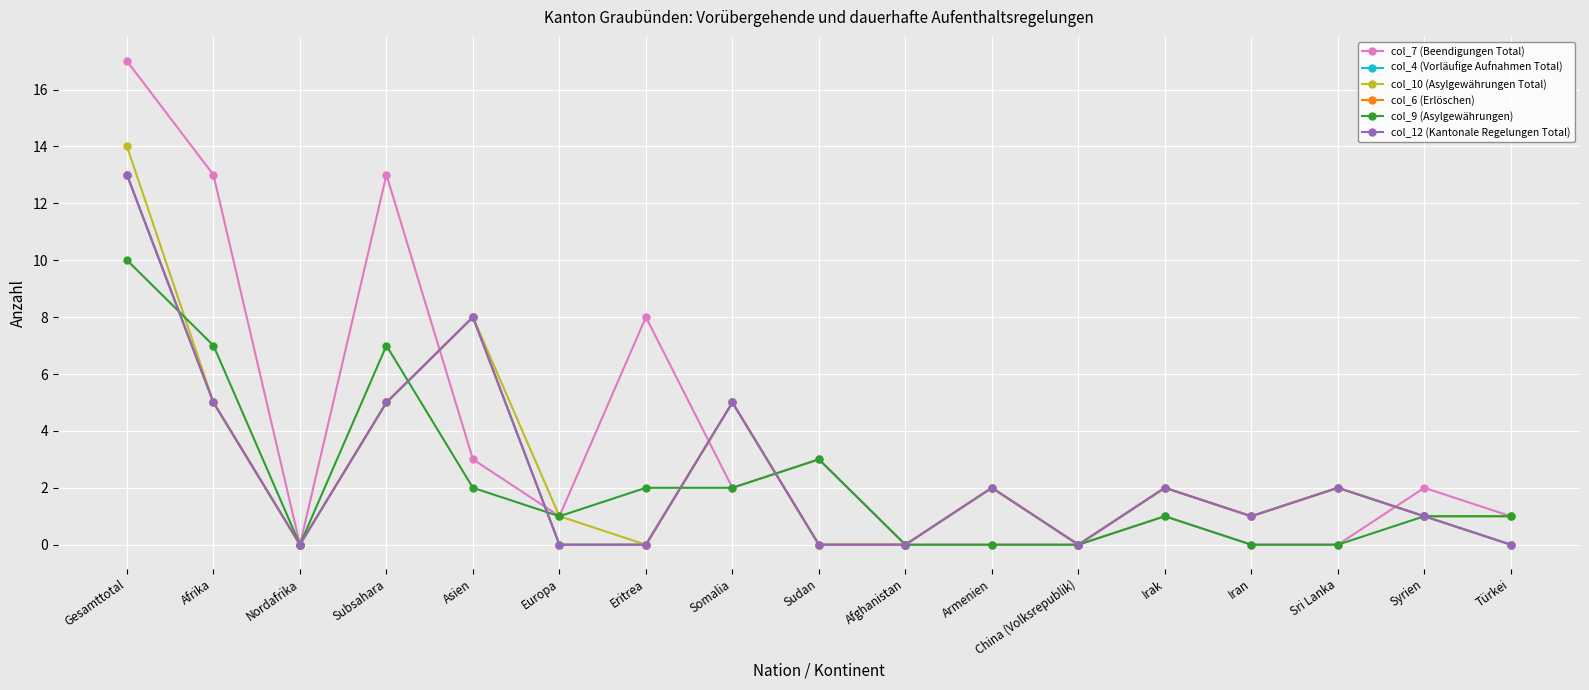

Which category has the highest value across all series?

Gesamttotal